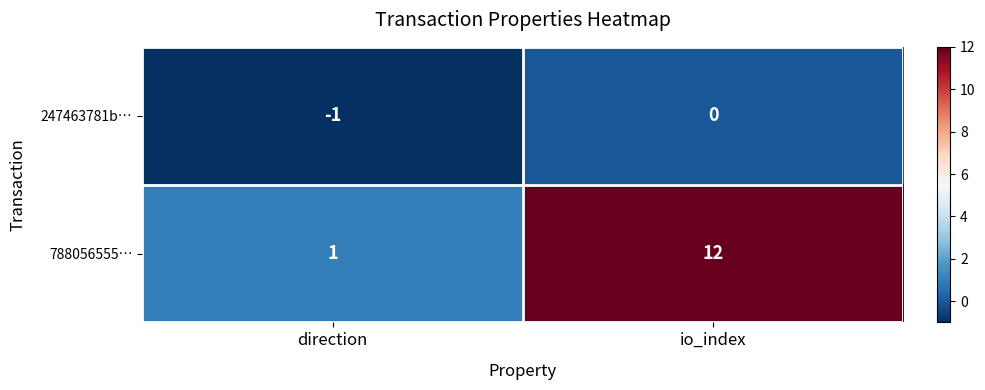

List the series in order of their peak value, highest first.

788056555…, 247463781b…